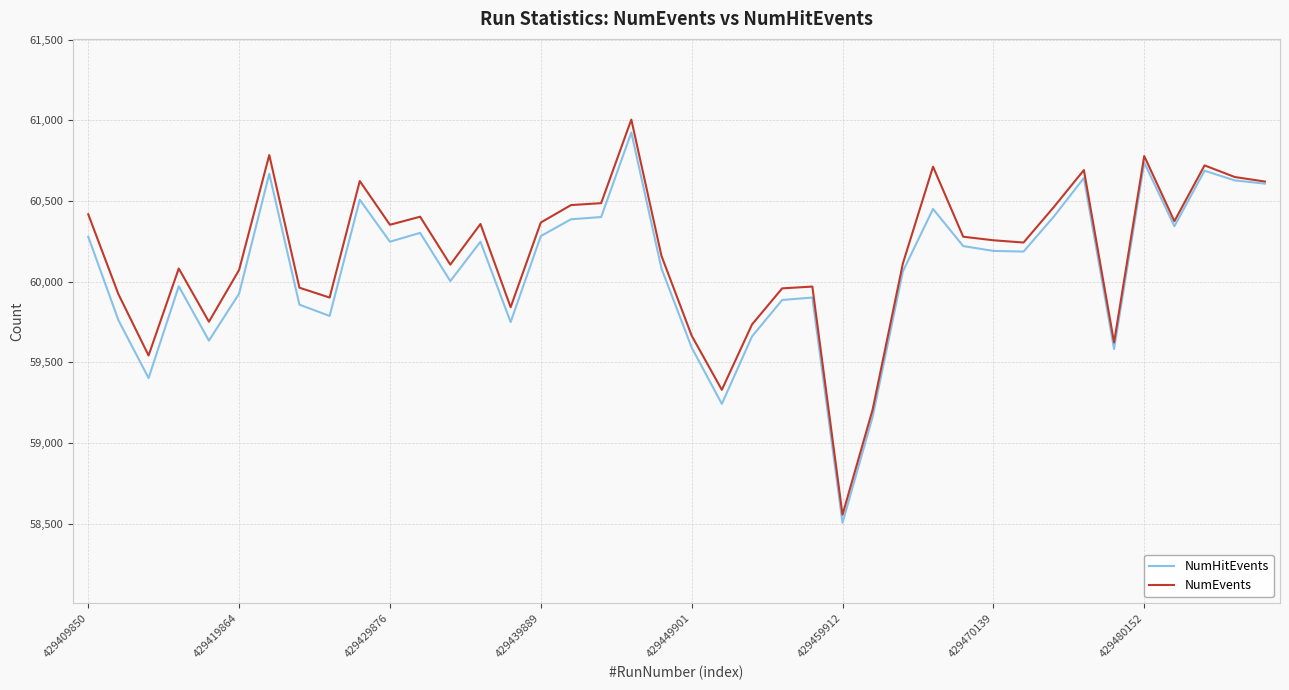

What is the minimum value shown in the chart?

58506